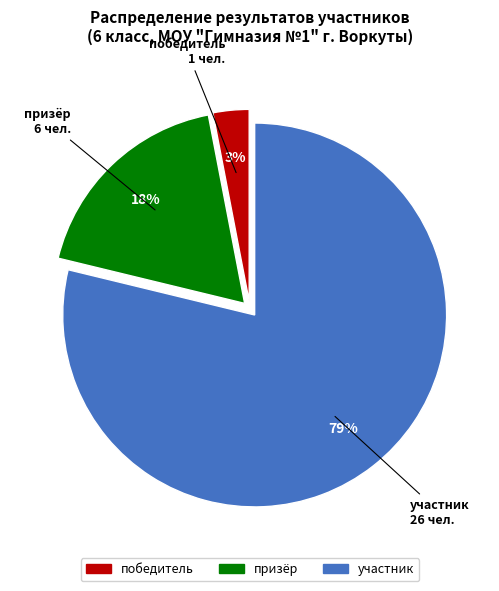

How many segments does this pie chart have?

3